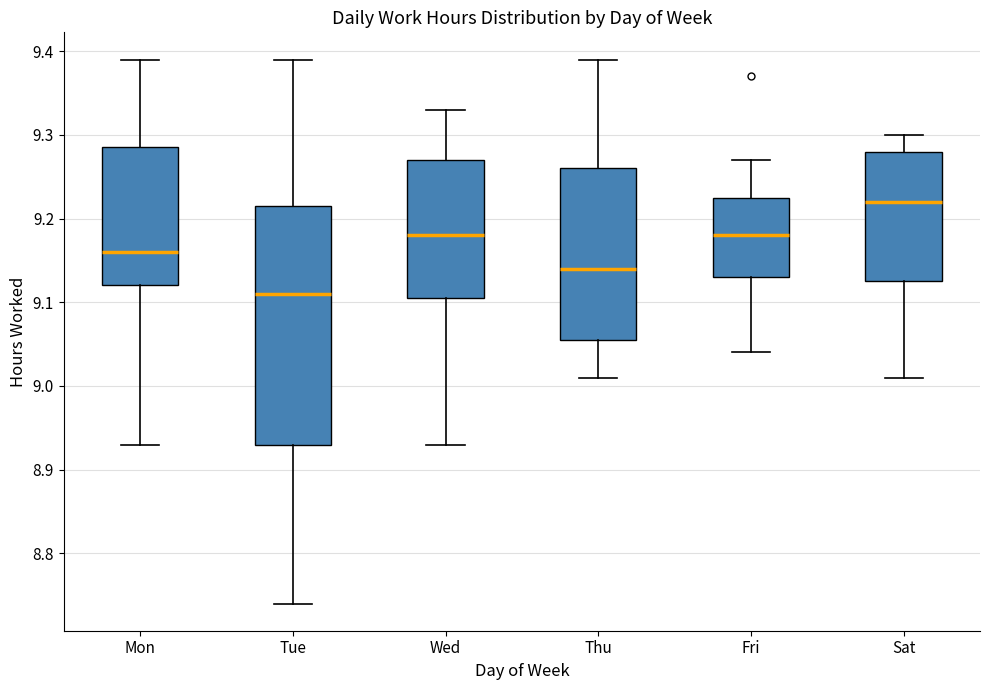

Which box's median line is the lowest?

Tue